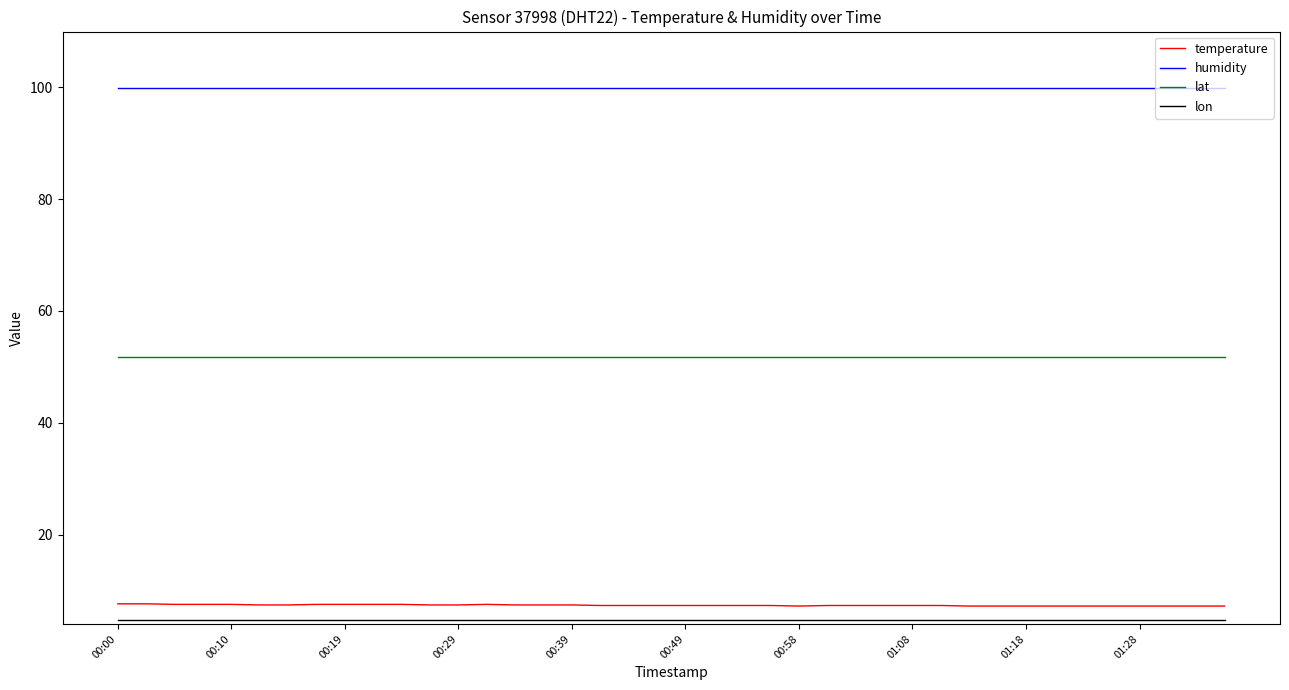

Which series has the largest total across all categories?

humidity